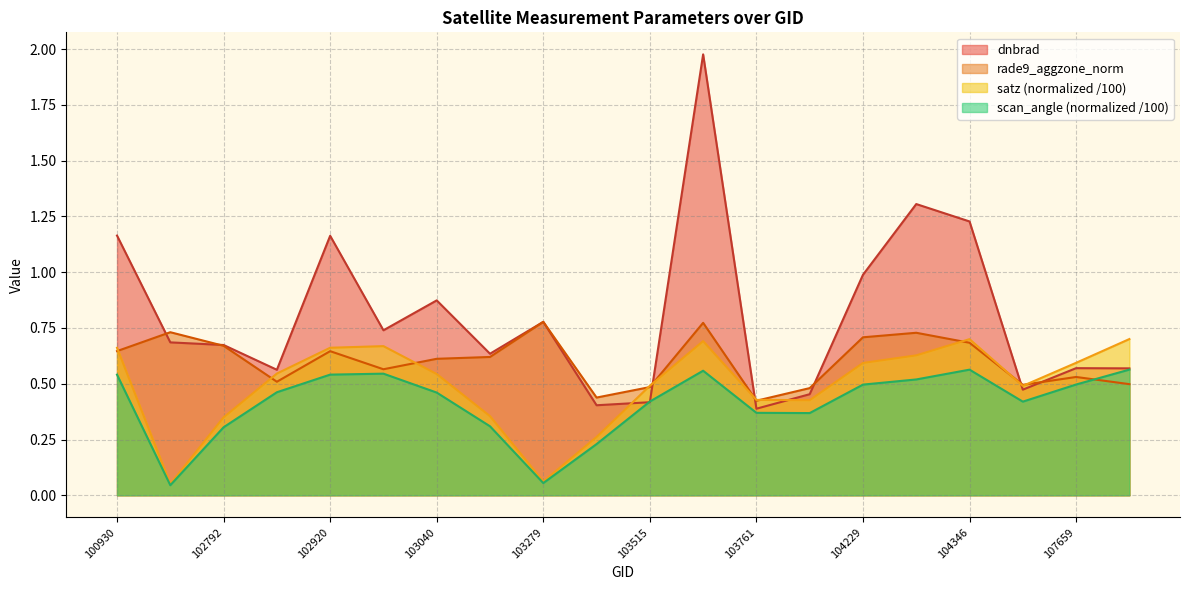

How many intersections are there between rade9_aggzone_norm and dnbrad?

8